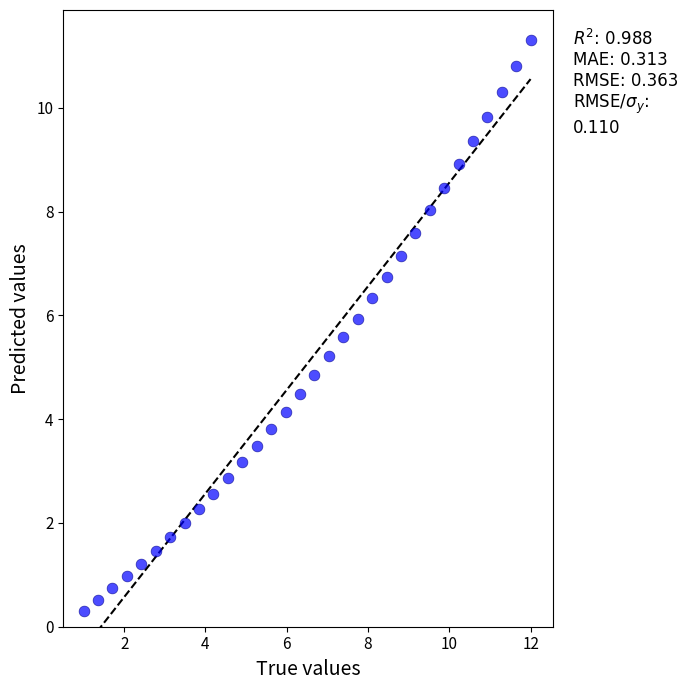

What is the range of X values (max minus min)?

11.0